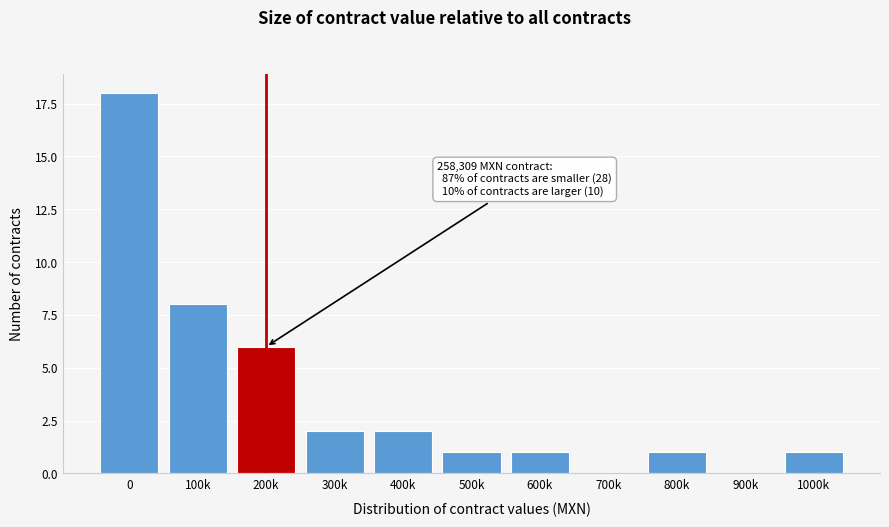

Reading left to right, transcribe all the data shown in this chart.

0=18	100k=8	200k=6	300k=2	400k=2	500k=1	600k=1	700k=0	800k=1	900k=0	1000k=1